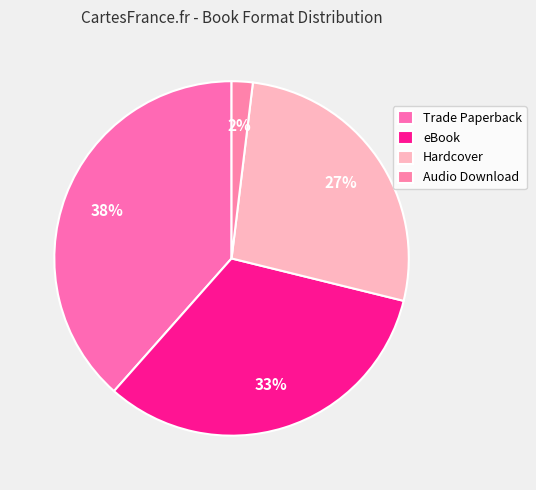

Combined, do Hardcover and eBook account for over 50%?

Yes